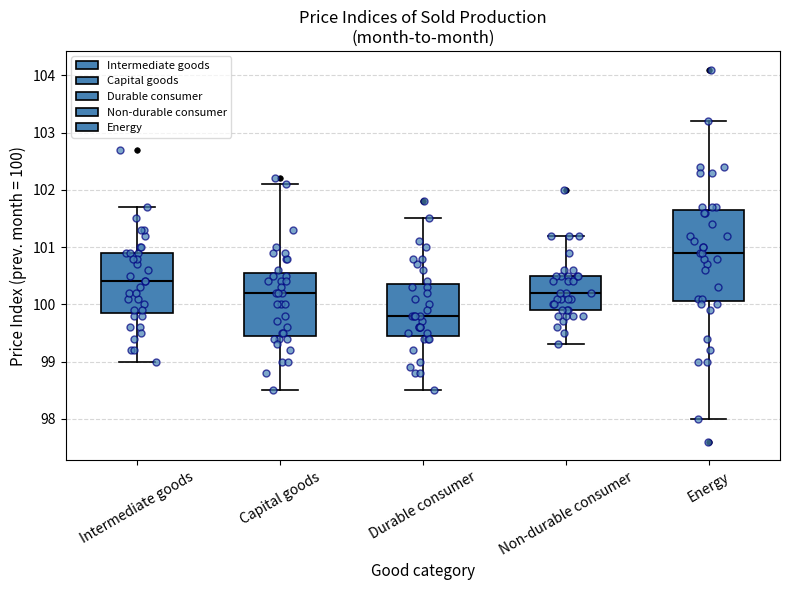

Where does the median line of the box for Energy sit on the y-axis? The values are not printed on the chart, so give them approximately, as read against the axis.

100.9